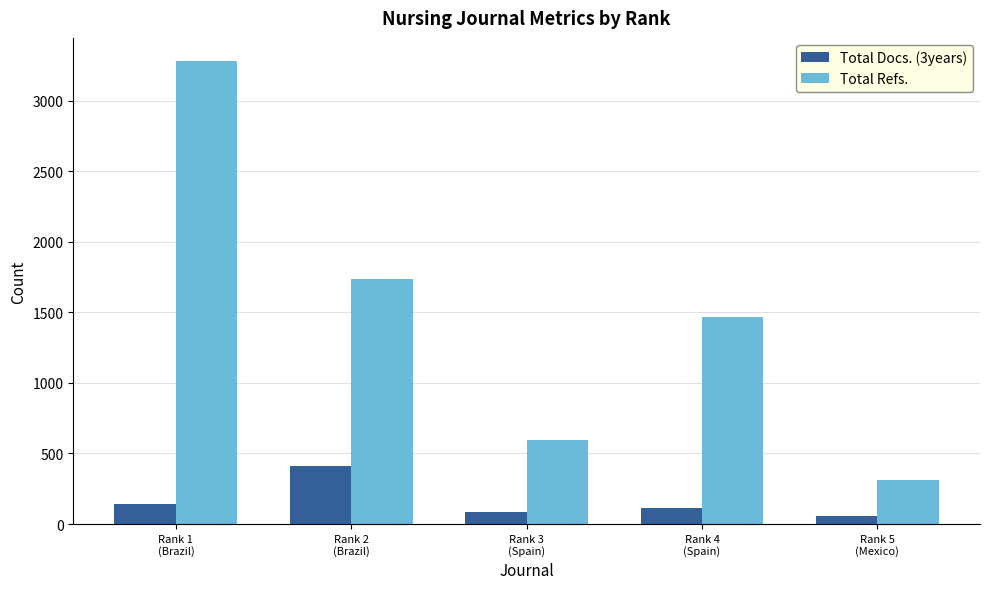

The Total Docs. (3years) series shows 88 at Rank 3
(Spain). True or false?

True